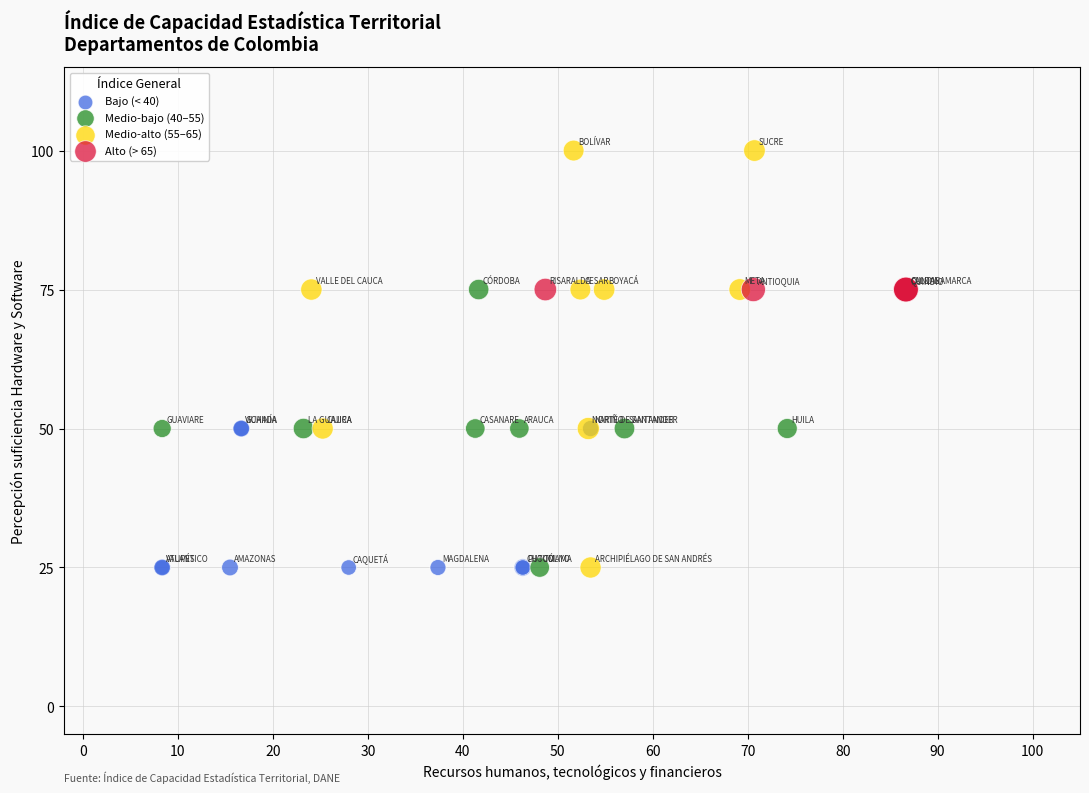

Which series contains the highest Y value?

Medio-alto (55–65)